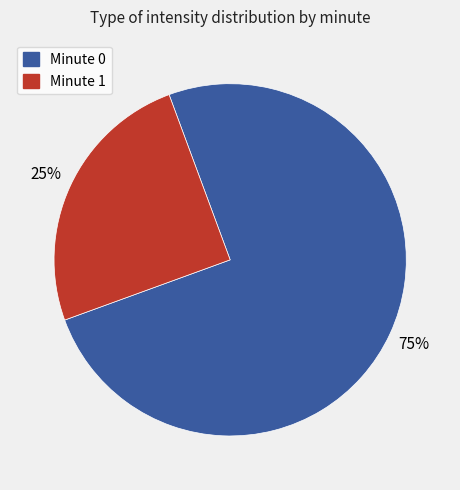

To the nearest percent, what is the average slice percentage?

50%